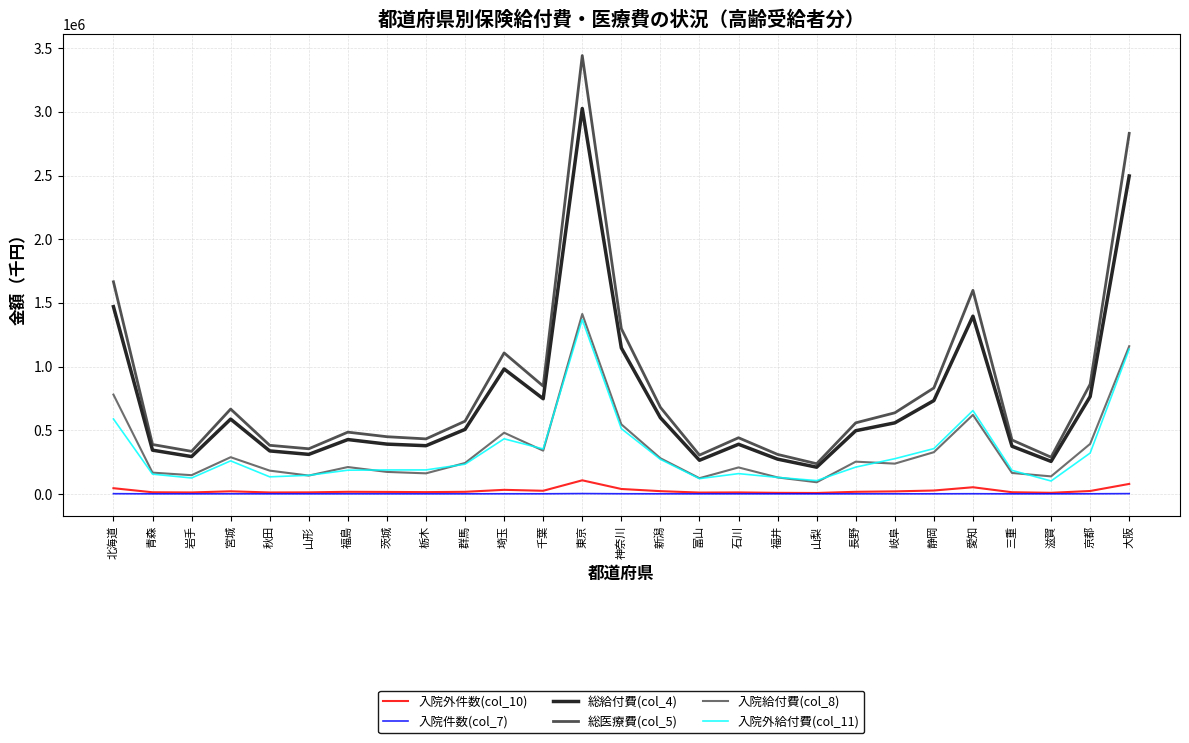

Read the 入院給付費(col_8) value at 富山.

123076